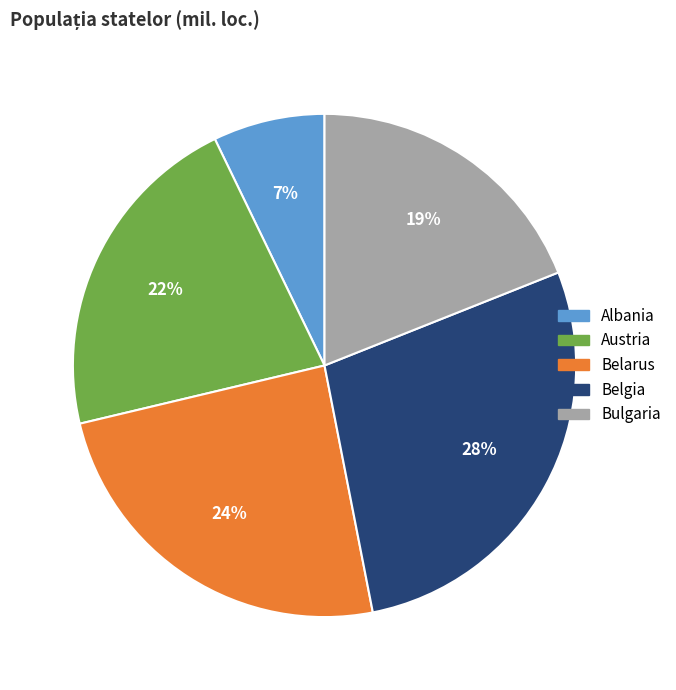

Which has a higher value, Belarus or Bulgaria?

Belarus